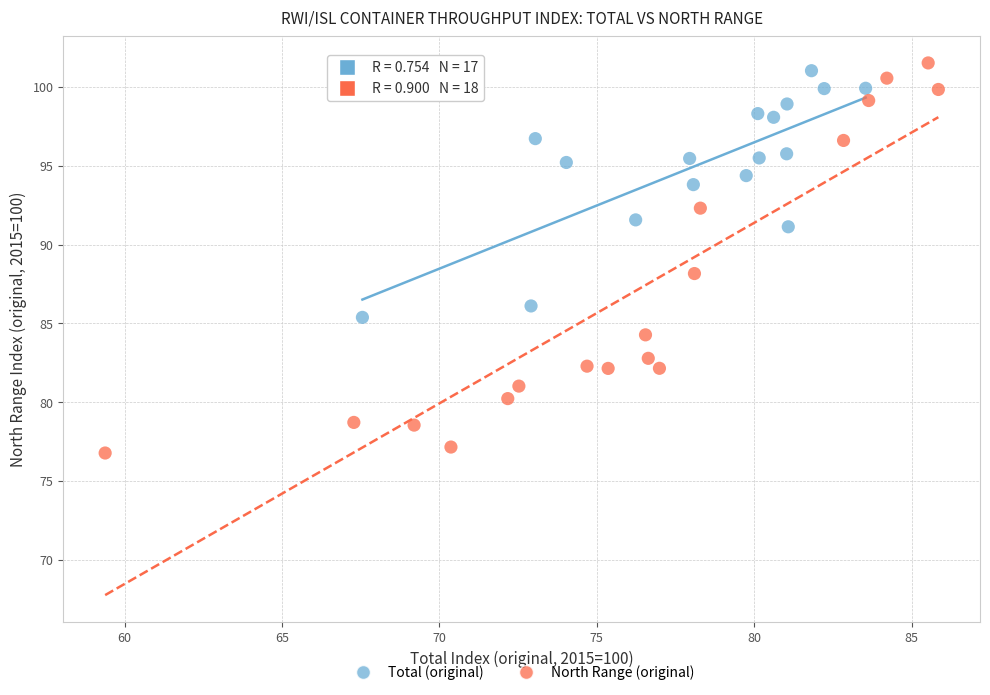

What are all the series names shown in the legend?

Total (original), North Range (original)